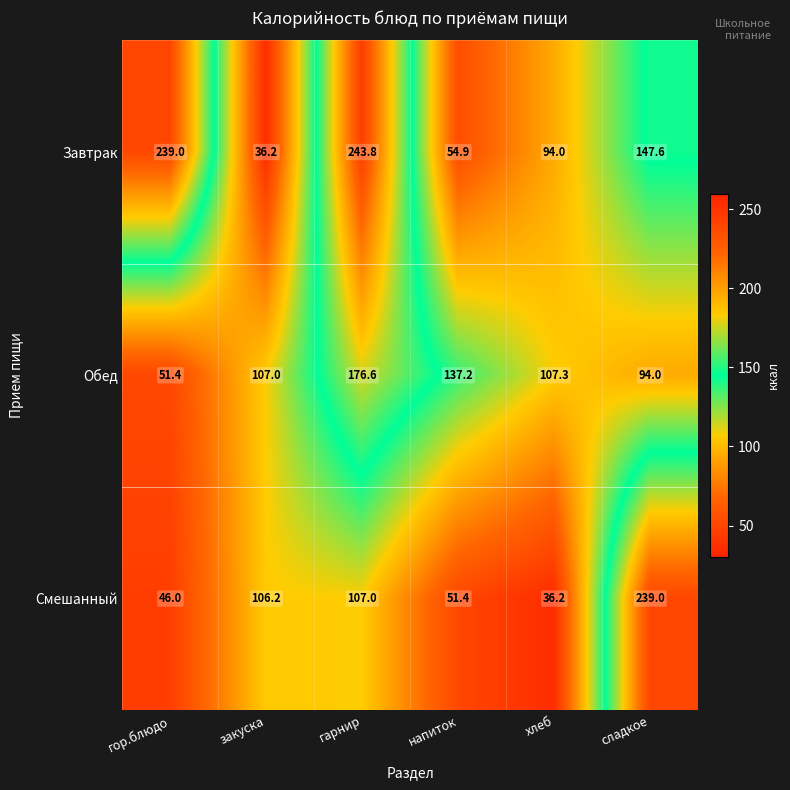

Rank the series by their average value, from lowest to highest.

Смешанный, Обед, Завтрак